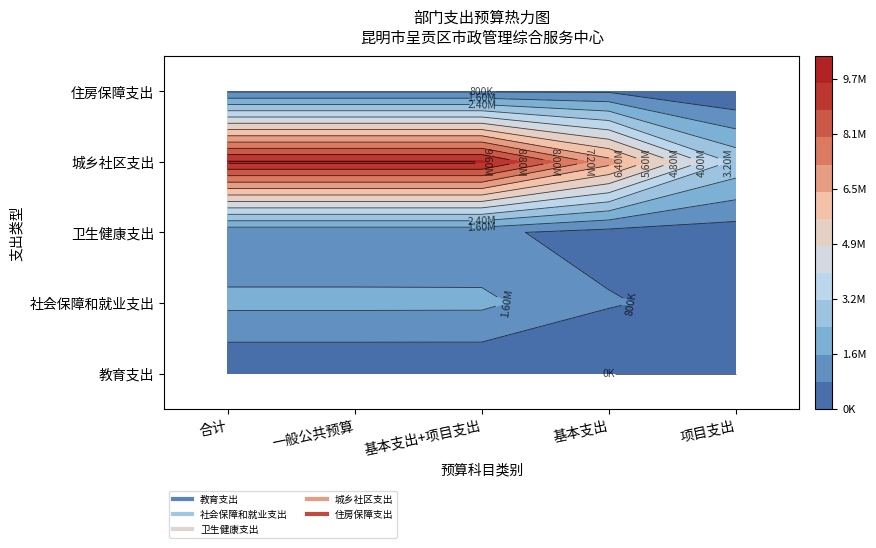

Reading right to left, transcribe all the data shown in this chart.

教育支出: 0	0	12600	12600	12600
社会保障和就业支出: 494830	866880	1781710	1788106	1788106
卫生健康支出: 396800	507234	953264	953264	953264
城乡社区支出: 3000000	6723813	9723813	9723813	9723813
住房保障支出: 3360	707952	711312	711312	711312